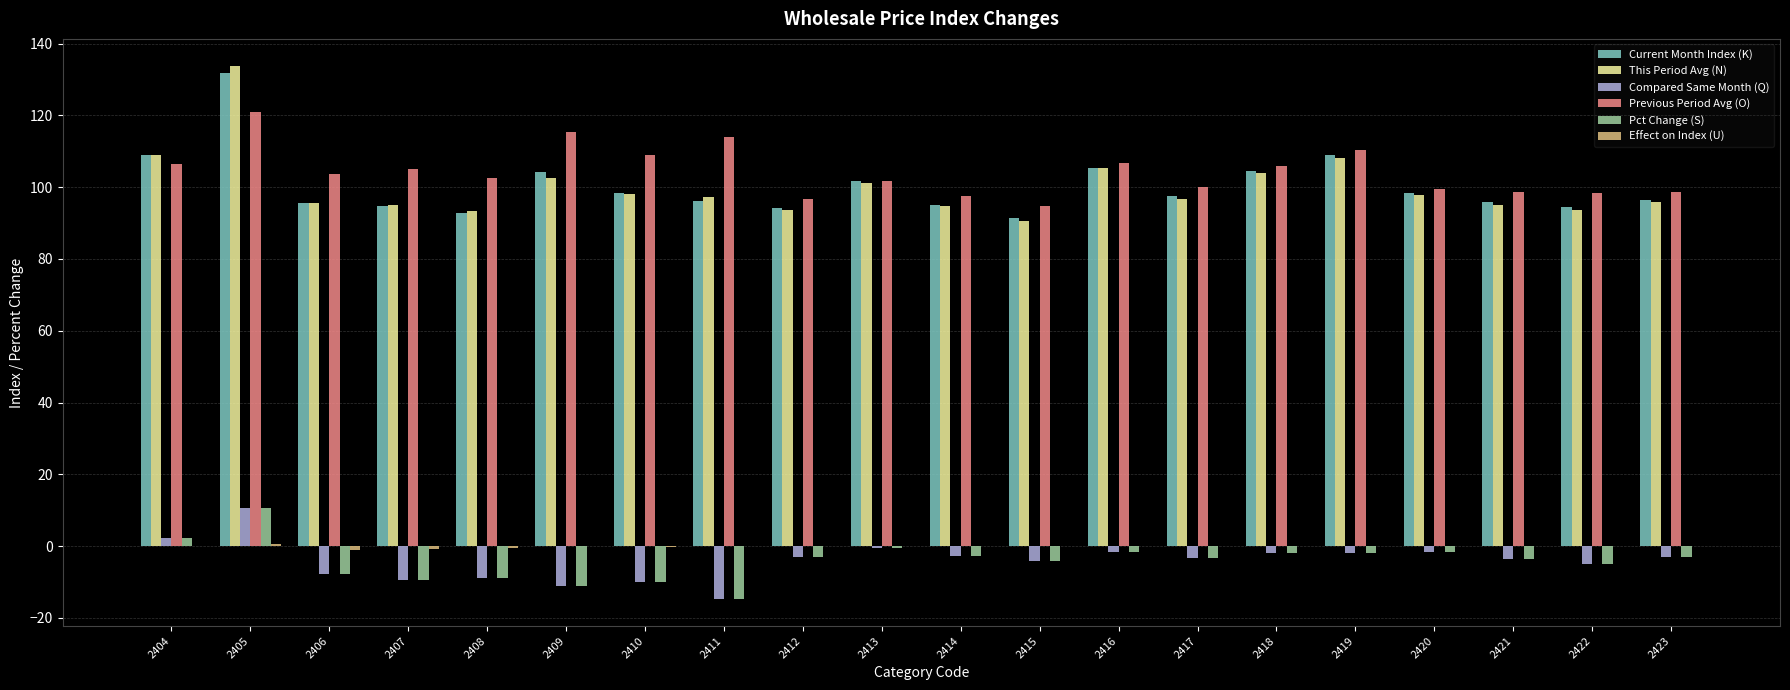

Which series changed the most between 2406 and 2419?

Current Month Index (K)